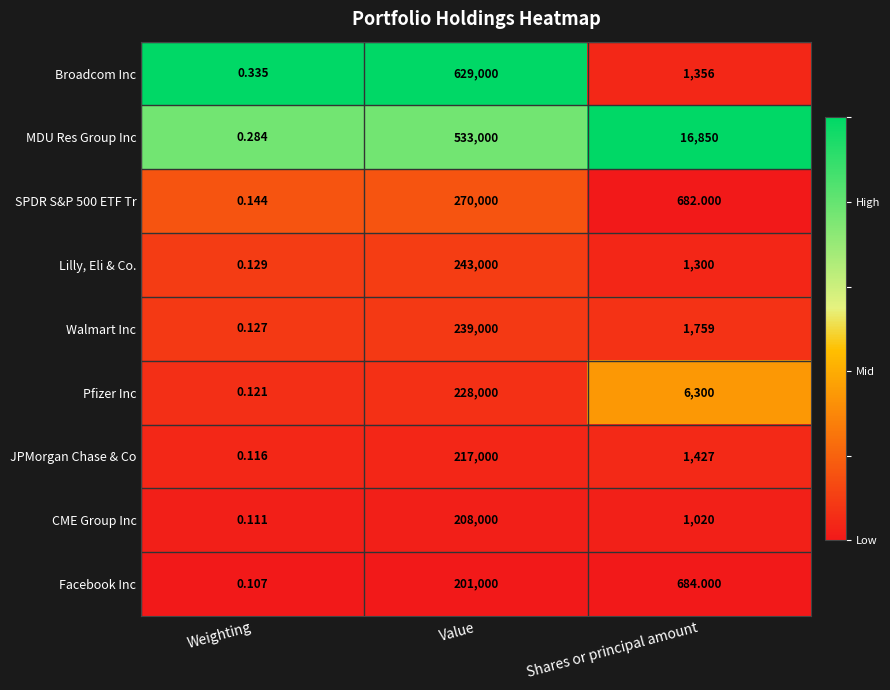

List the labels in order of Walmart Inc value, smallest first.

Weighting, Shares or principal amount, Value